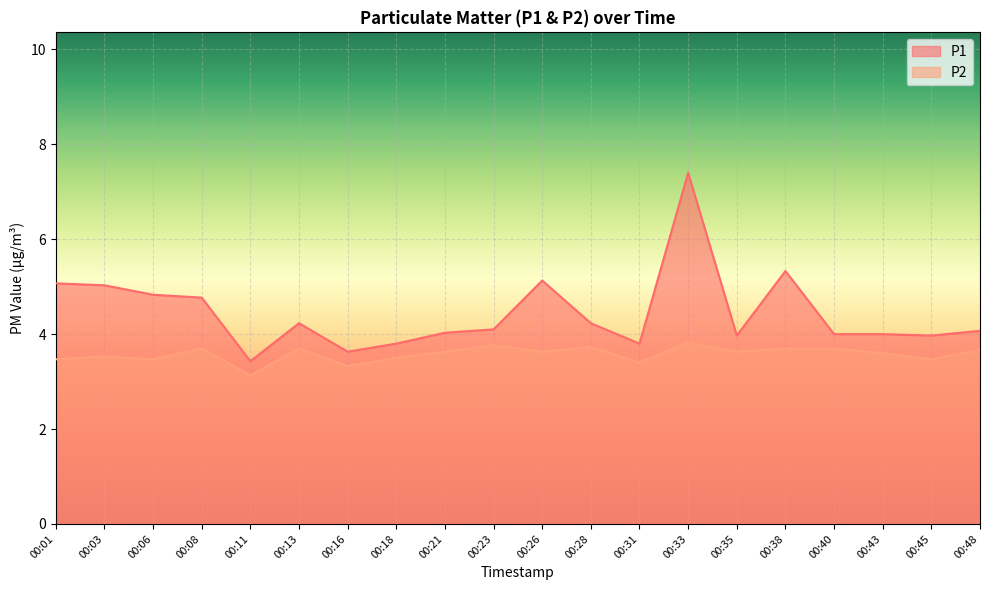

Reading left to right, what are all the values shown in this chart?

P1: 5.1	5.0	4.8	4.8	3.4	4.2	3.6	3.8	4.0	4.1	5.1	4.2	3.8	7.4	4.0	5.3	4.0	4.0	4.0	4.1
P2: 3.5	3.5	3.5	3.7	3.1	3.7	3.3	3.5	3.6	3.8	3.6	3.7	3.4	3.8	3.6	3.7	3.7	3.6	3.5	3.7